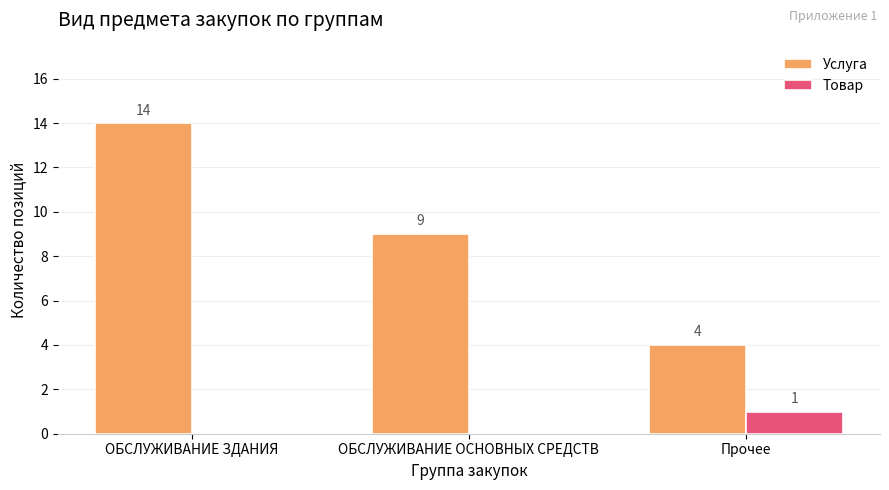

Between ОБСЛУЖИВАНИЕ ЗДАНИЯ and ОБСЛУЖИВАНИЕ ОСНОВНЫХ СРЕДСТВ, which series saw the biggest shift?

Услуга